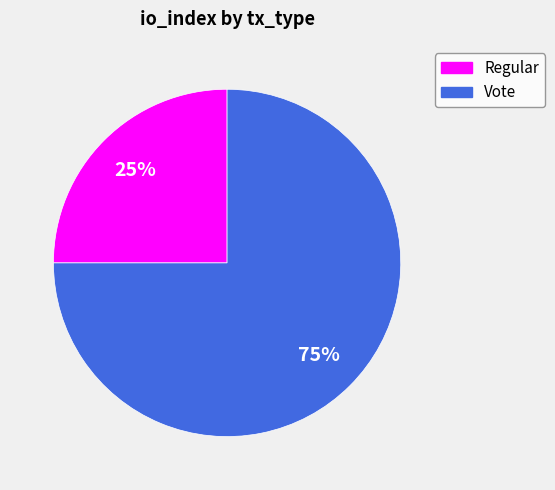

To the nearest percent, what percentage of the pie is Vote?

75%